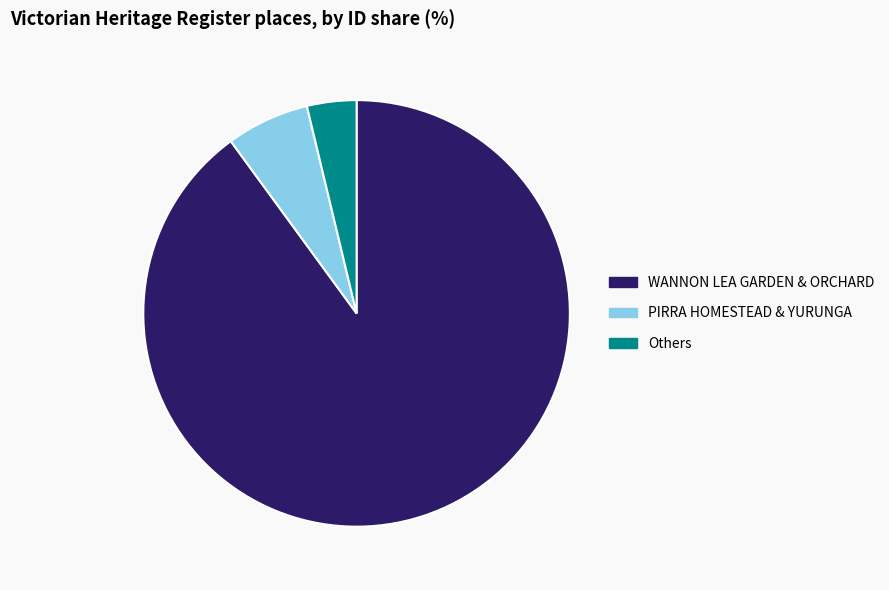

Rank the categories by value from lowest to highest.

Others, PIRRA HOMESTEAD & YURUNGA, WANNON LEA GARDEN & ORCHARD